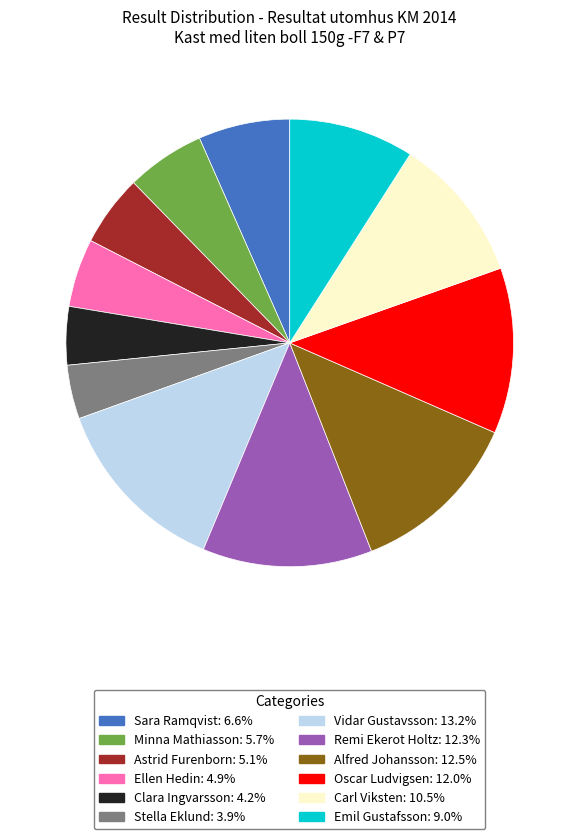

What is the largest slice in the pie chart?

Vidar Gustavsson